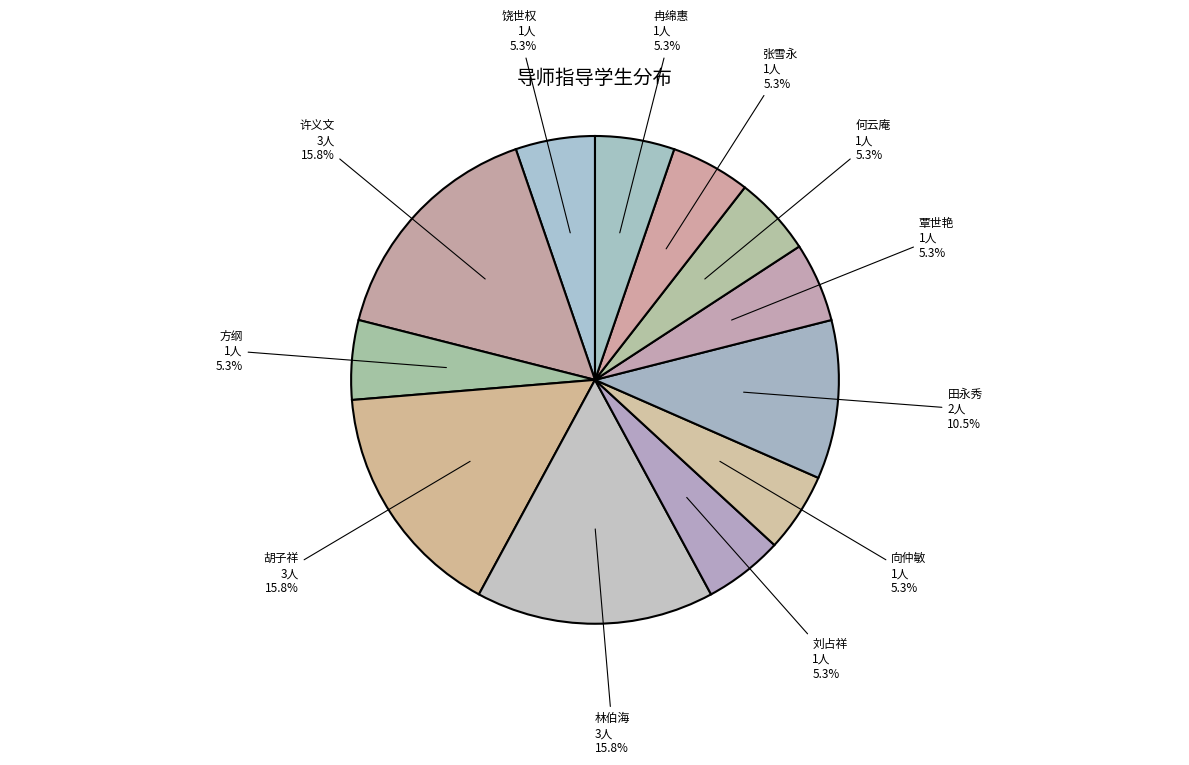

How many segments does this pie chart have?

12